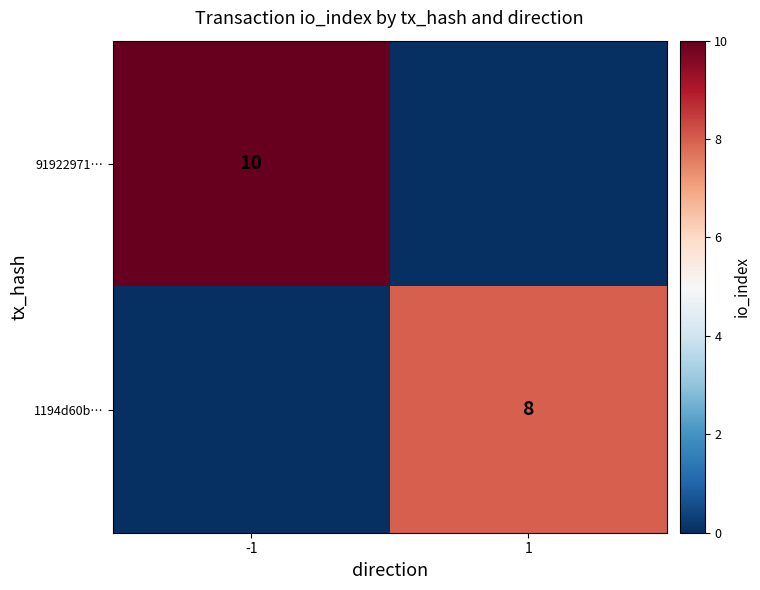

What is the greatest value displayed?

10